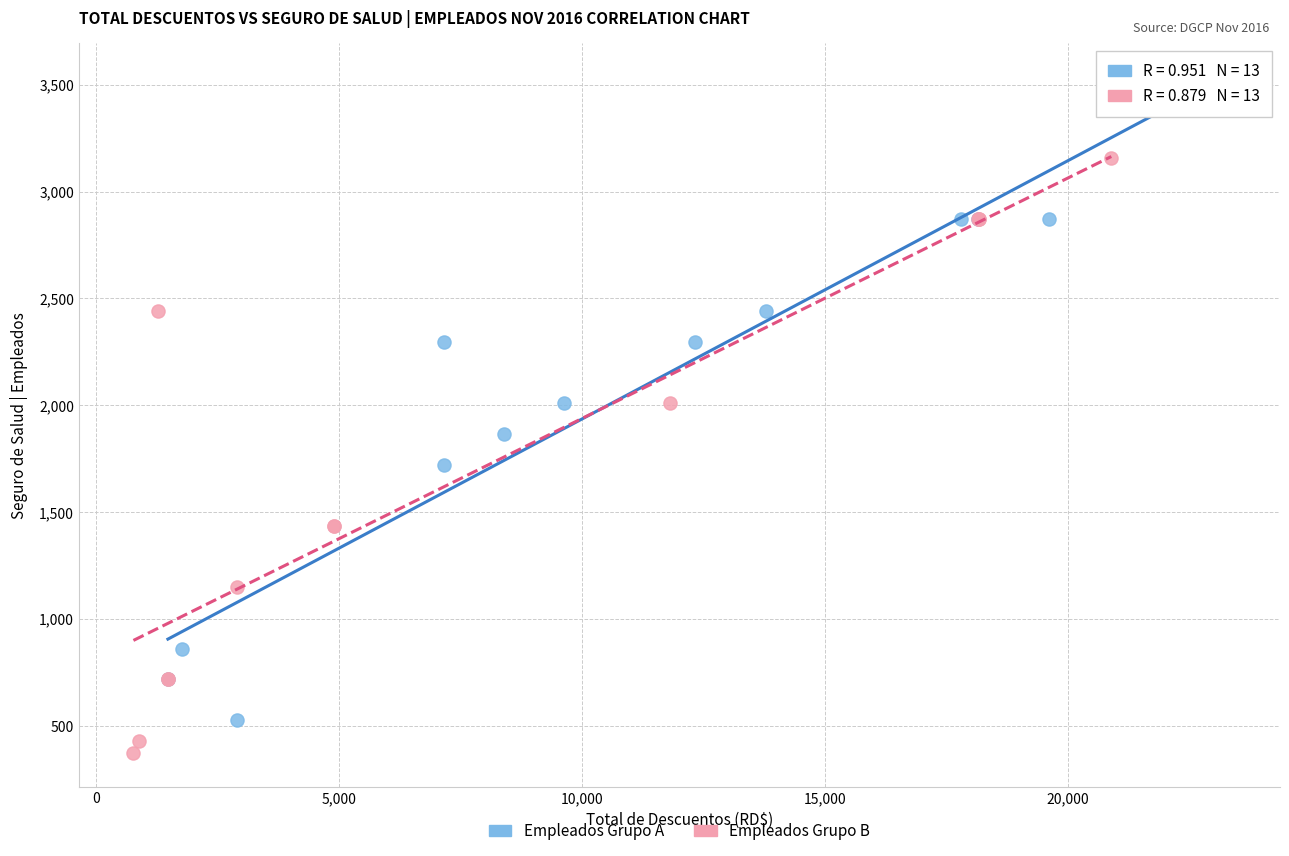

Which series reaches the maximum Y coordinate?

Empleados Grupo A